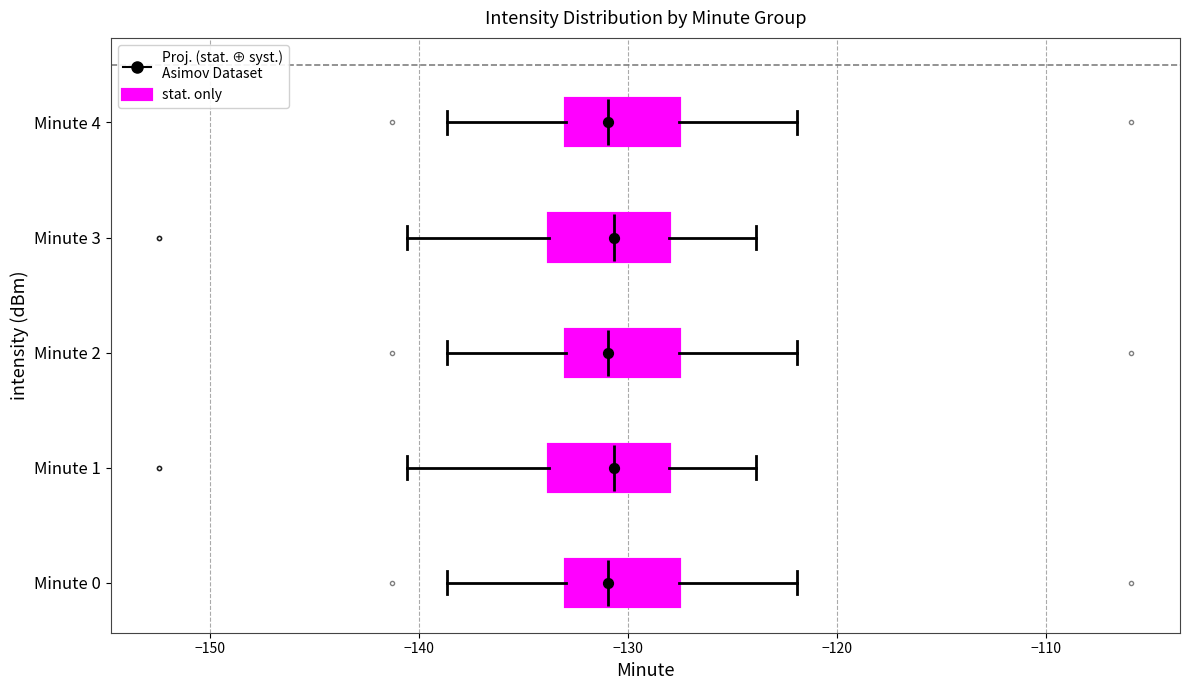

Reading bottom to top, read every box against the x-axis: the position of its median line, the range the box covers, and the ends of its whiskers. The values are not printed on the chart, so give them approximately, as read against the axis.

Minute 0: median -131, box -133 to -128, whiskers -139 to -122
Minute 1: median -131, box -134 to -128, whiskers -141 to -124
Minute 2: median -131, box -133 to -128, whiskers -139 to -122
Minute 3: median -131, box -134 to -128, whiskers -141 to -124
Minute 4: median -131, box -133 to -128, whiskers -139 to -122